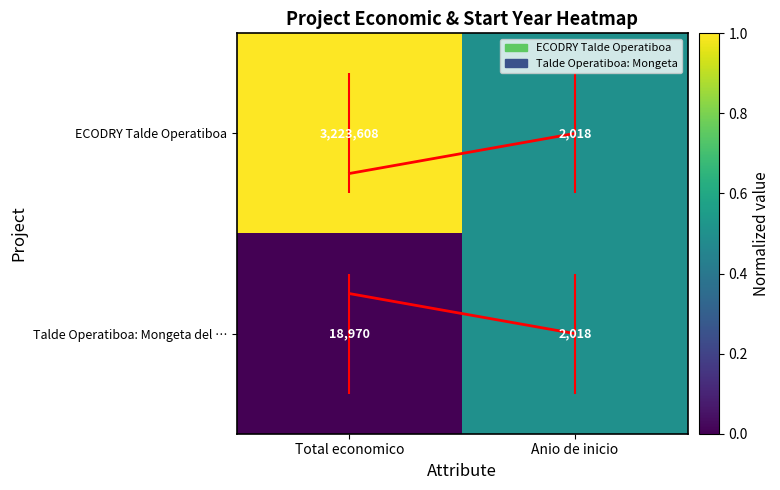

Which series has the largest total across all categories?

ECODRY Talde Operatiboa